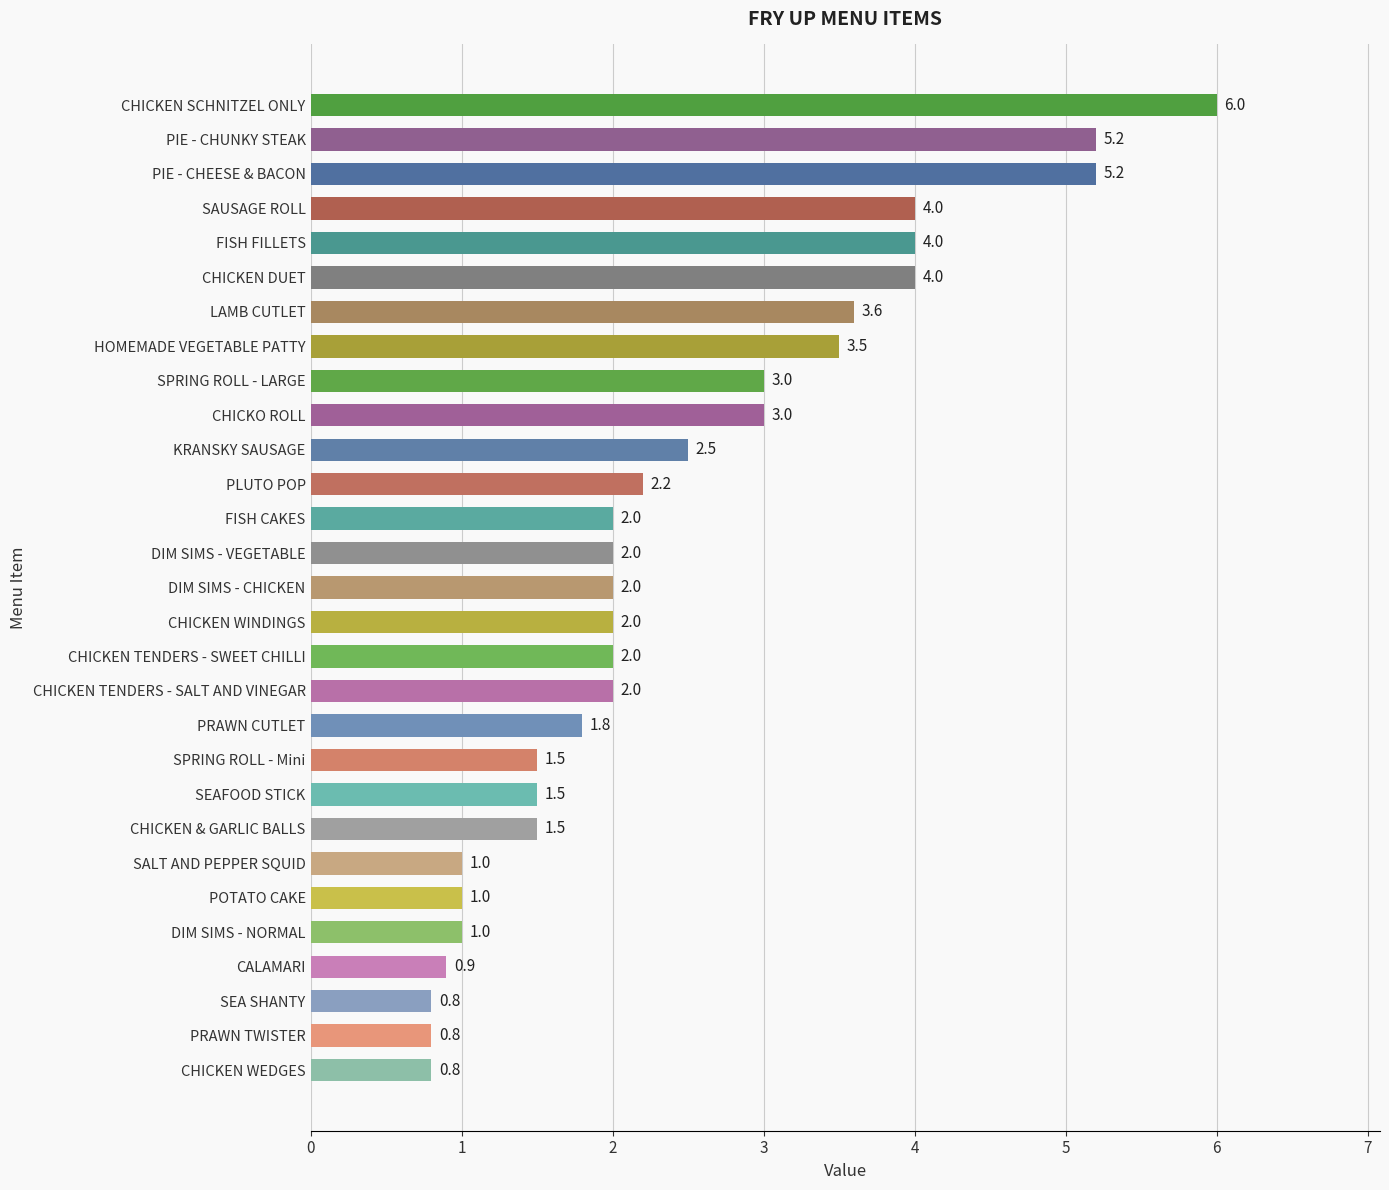

What is the change in value from PRAWN TWISTER to DIM SIMS - NORMAL?

+0.2